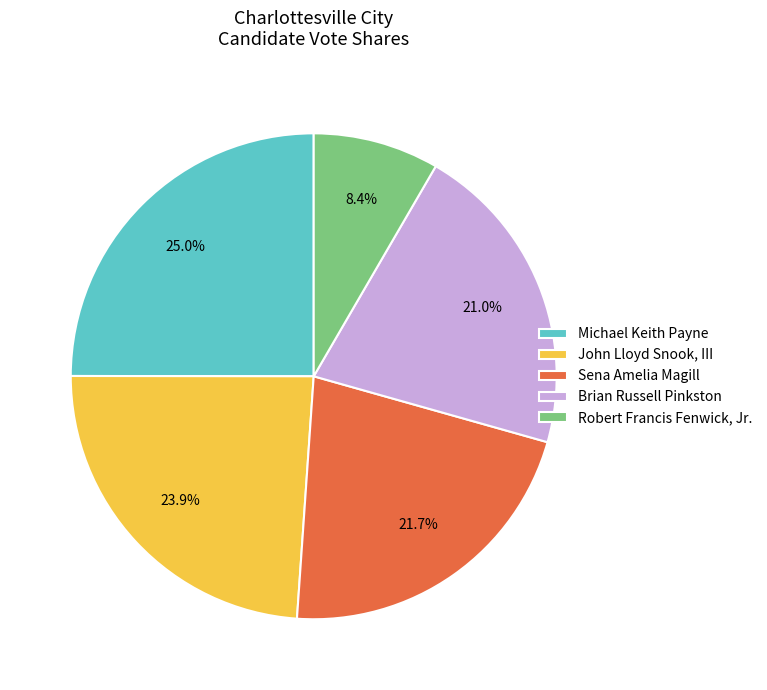

Count the number of slices in the pie.

5